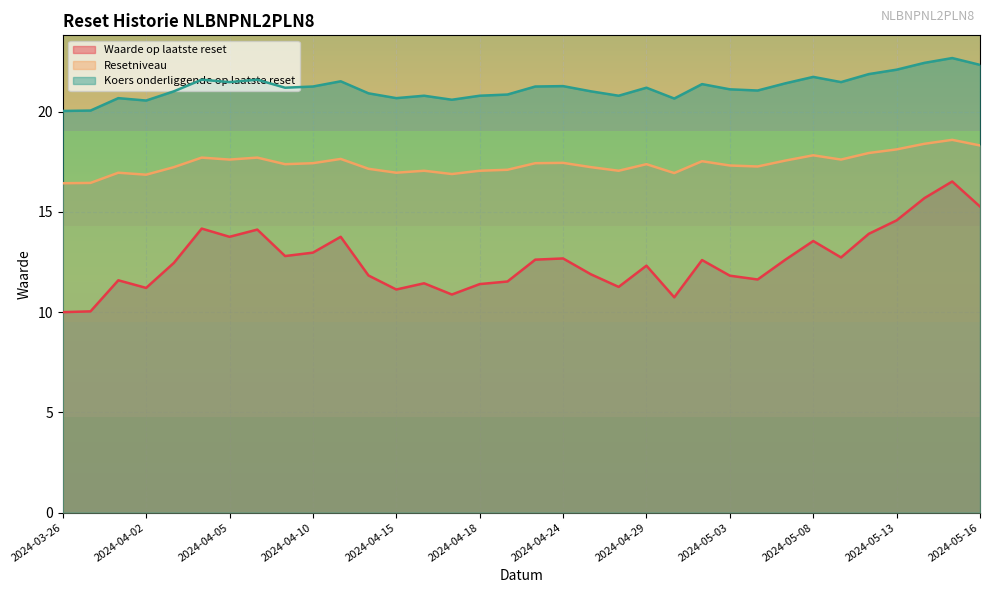

What is the difference between the highest and lowest values at 2024-03-27?

10.0